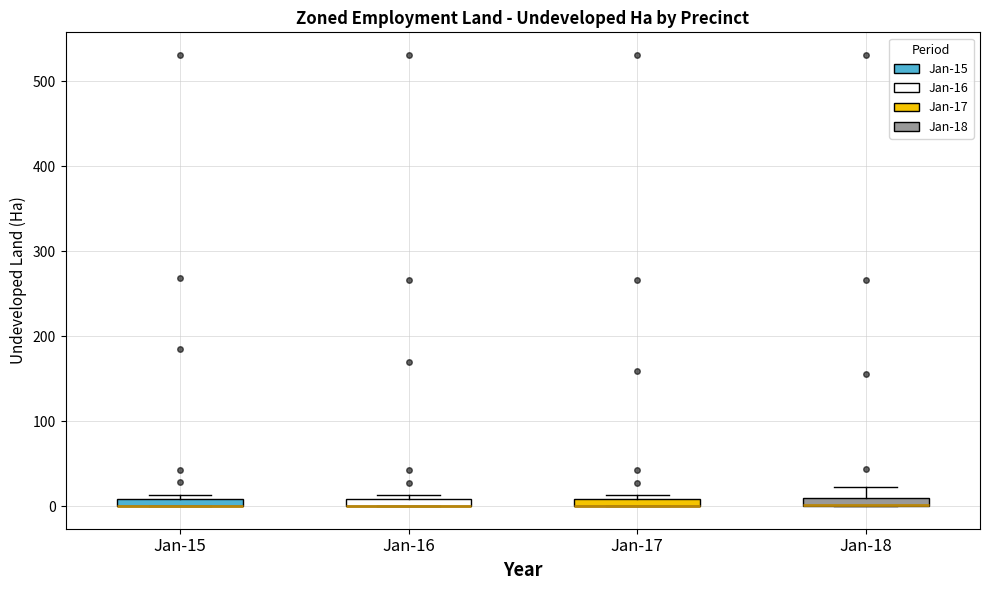

Where is the lower edge of the box for Jan-15 on the y-axis? The values are not printed on the chart, so give them approximately, as read against the axis.

0